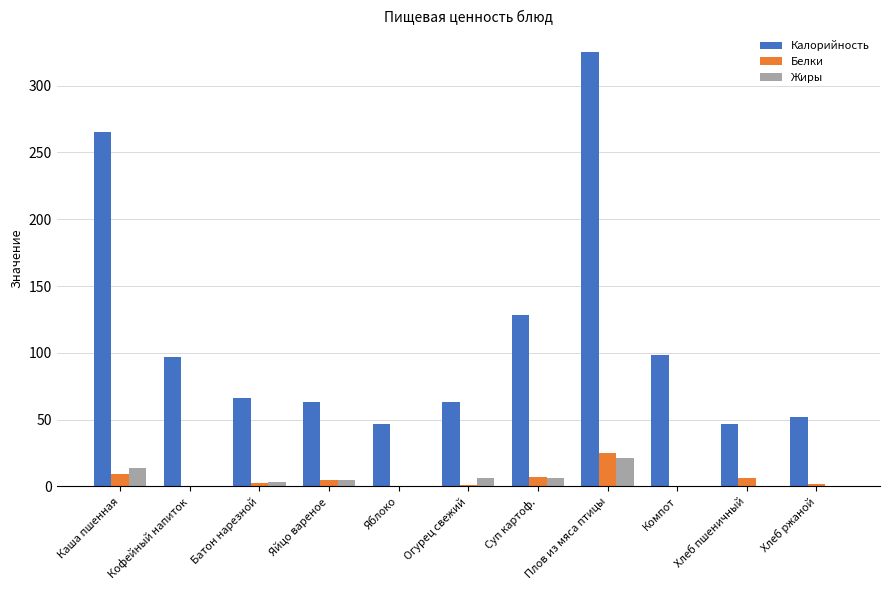

How many groups of bars are there?

11